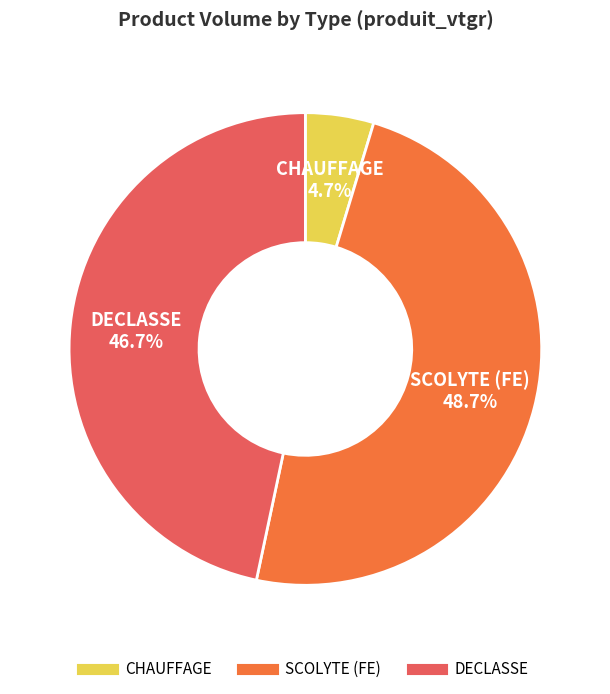

Does DECLASSE account for over 50% of the chart?

No